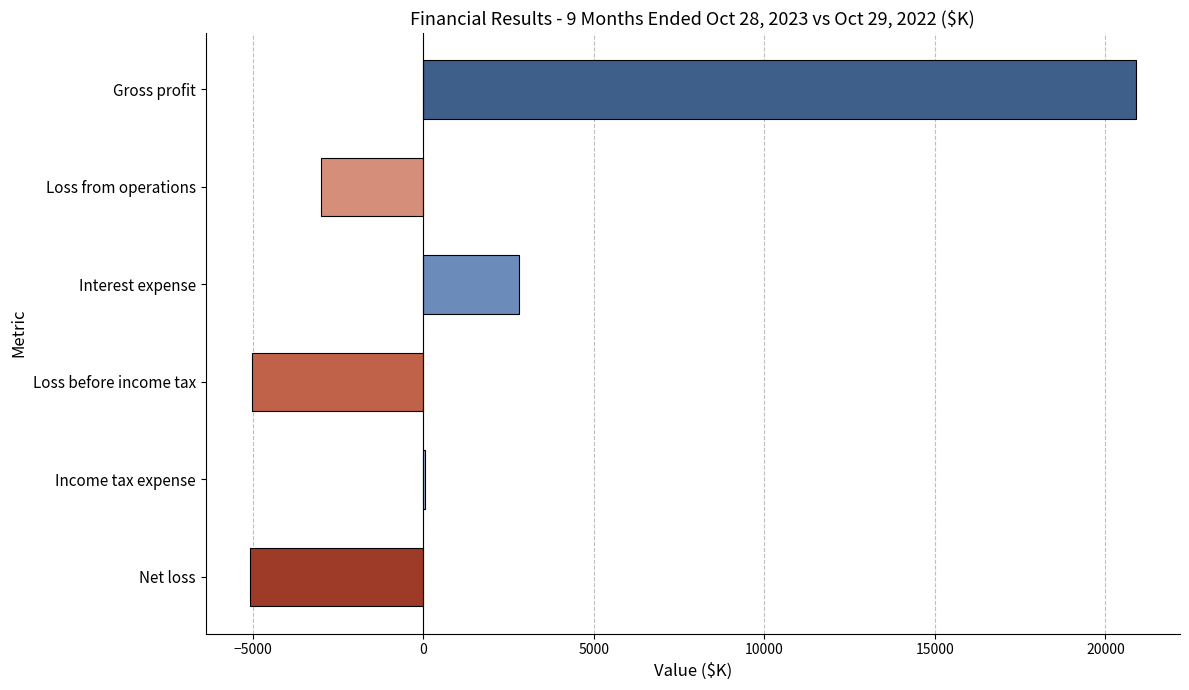

The chart shows a value of -5080 at Net loss. True or false?

True